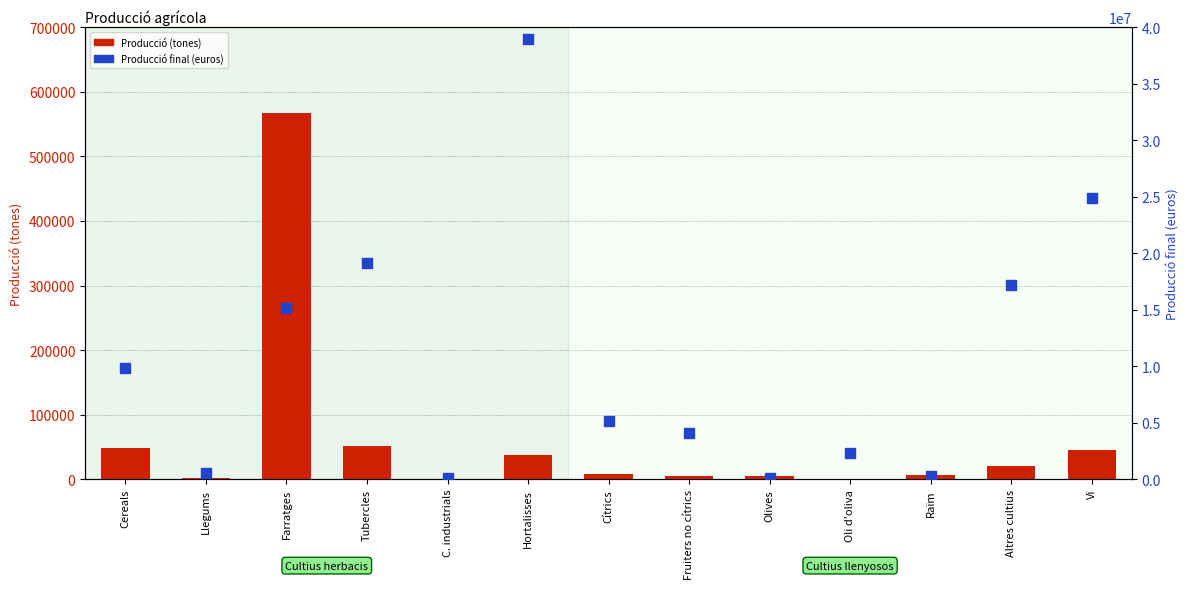

Reading left to right, what are all the values shown in this chart?

Producció (tones): 48937.0	2057.0	567451.7	50858.0	157.0	38060.0	8860.0	5156.0	4782.0	653.0	6535.0	20360.0	45400.0
Producció final (euros): 9869928.0	573976.0	15158180.0	19171338.2	121181.8	38941293.6	5141967.1	4072711.6	87400.0	2291040.0	260696.4	17208771.6	24851052.0